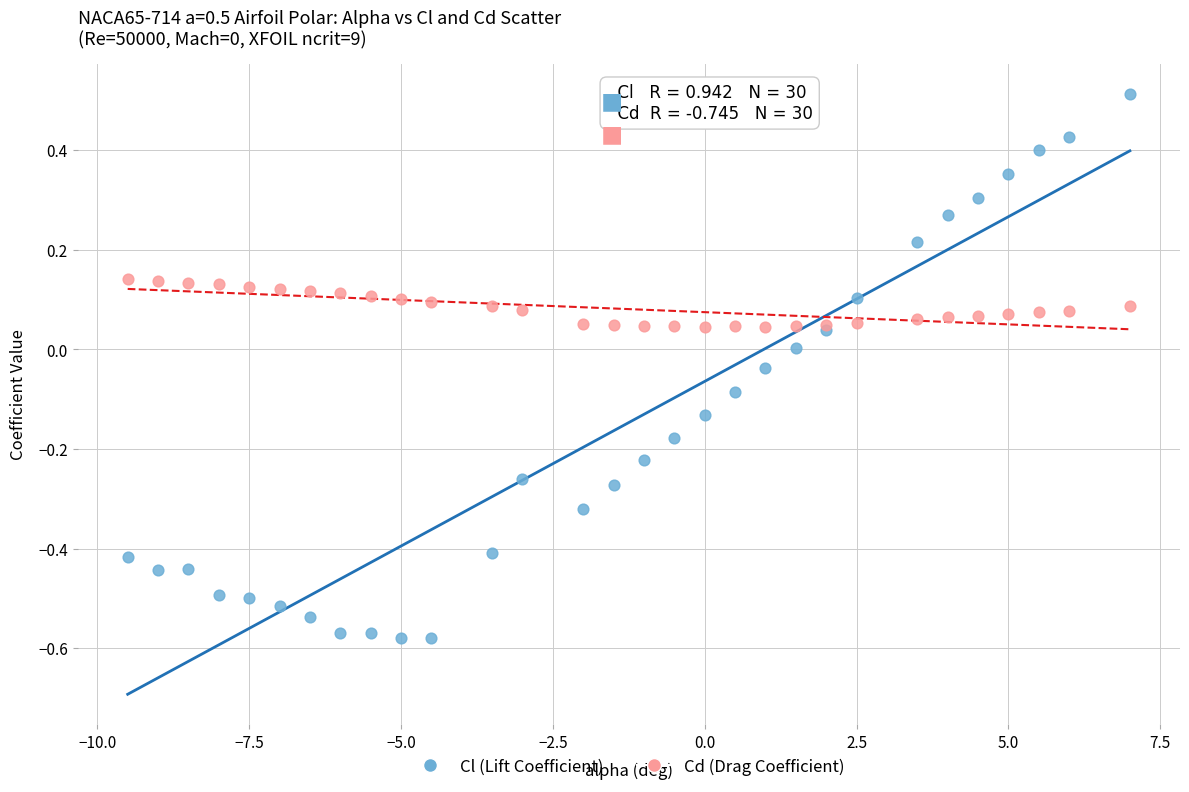

What are all the series names shown in the legend?

Cl (Lift Coefficient), Cd (Drag Coefficient)